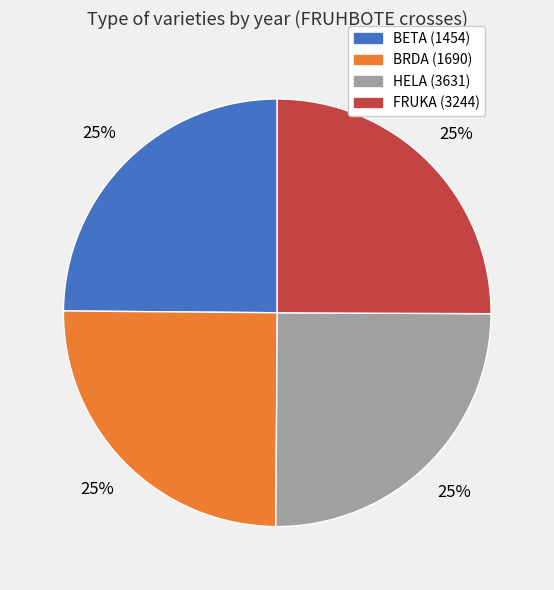

Does any single category account for the majority?

No